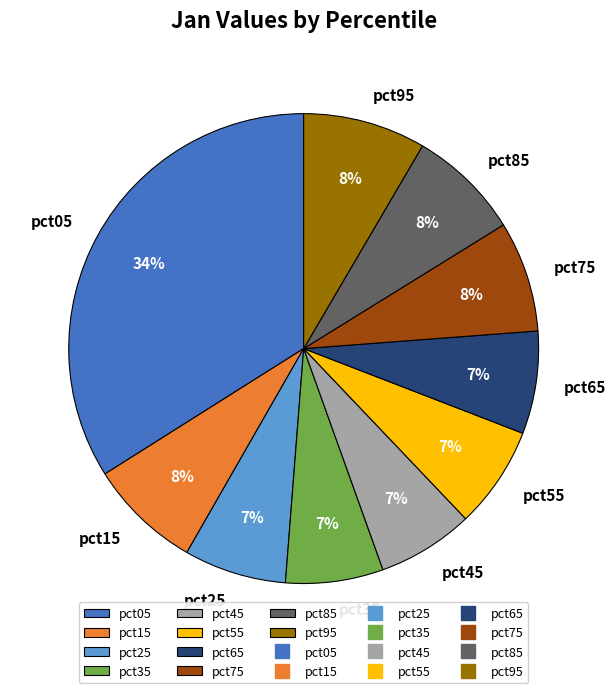

Which category has the biggest portion of the pie?

pct05